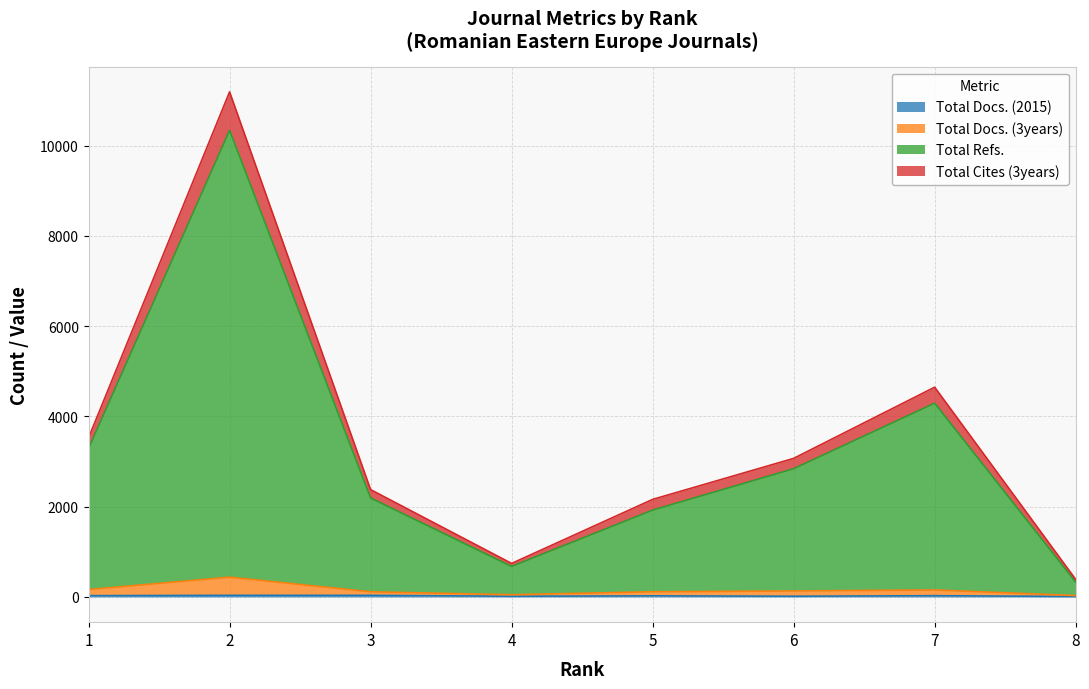

How many lines are shown in the chart?

4